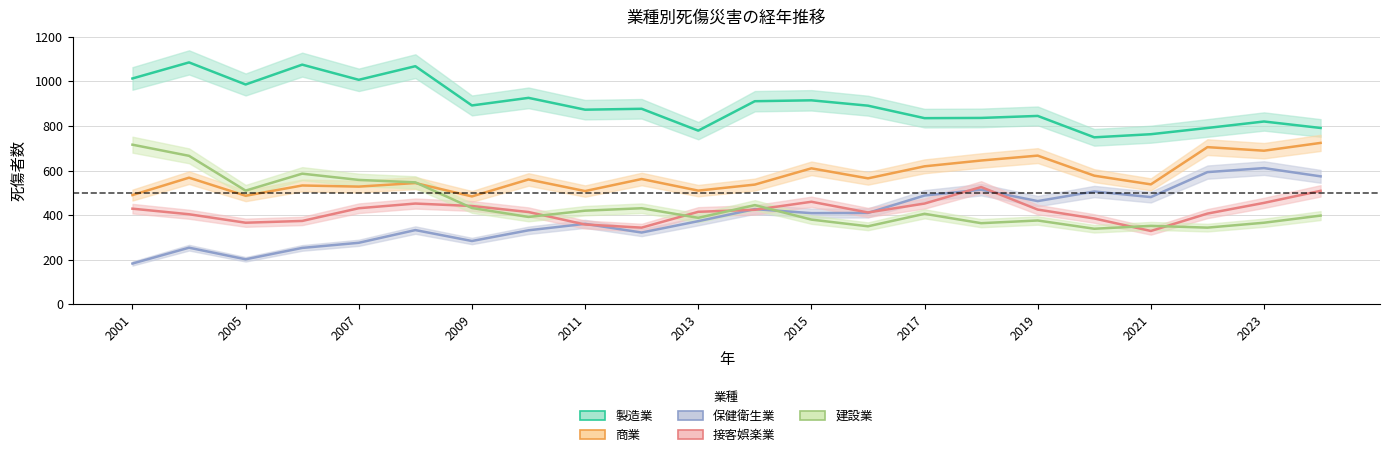

What is the total value across all series at 2006?

2944